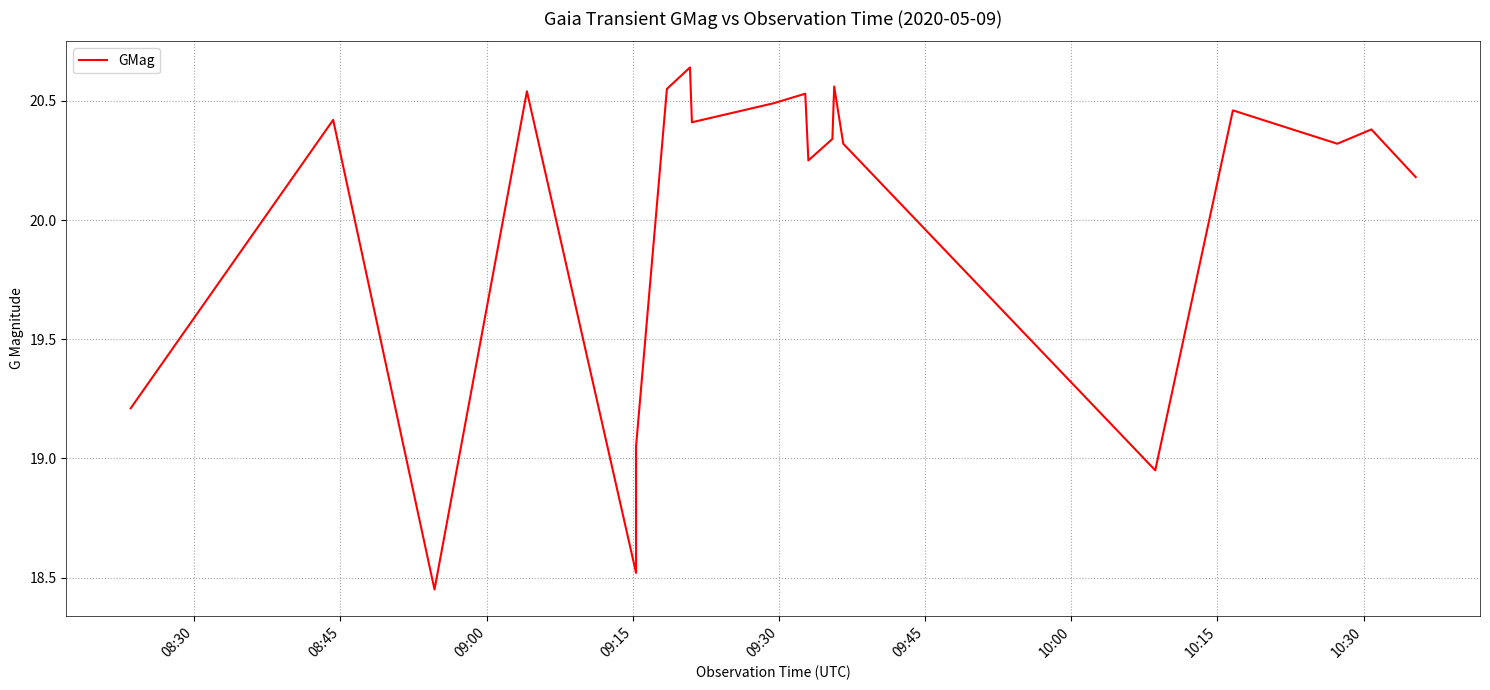

How many data points does each series have?

20